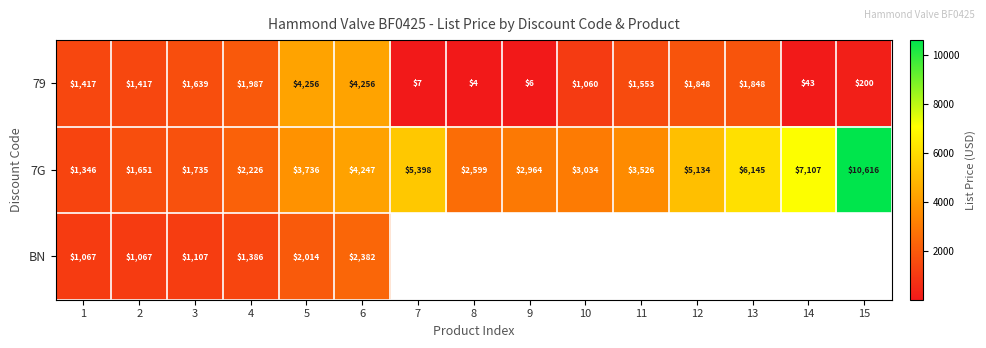

Is the value of BN at 3 greater than the value of 79 at 5?

No